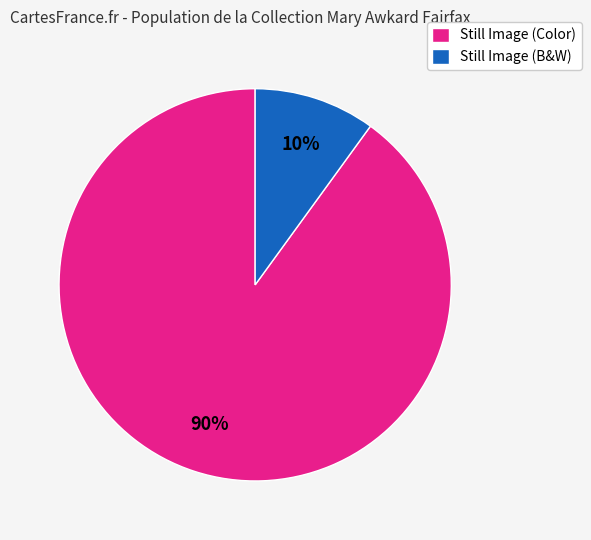

Is there any slice that represents more than half of the pie?

Yes